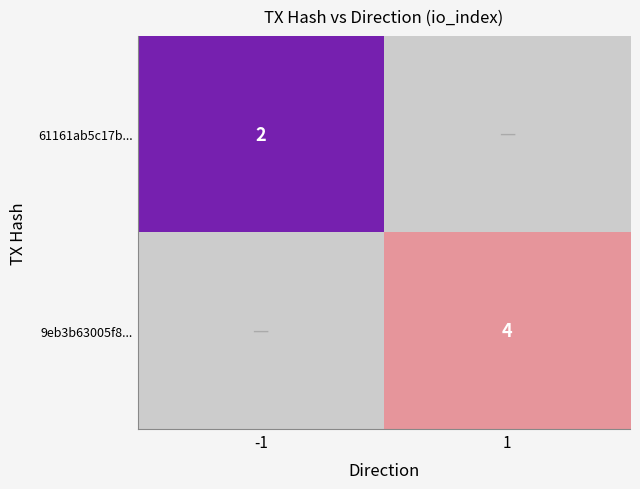

The value of 9eb3b63005f8... at 1 is 1. True or false?

False